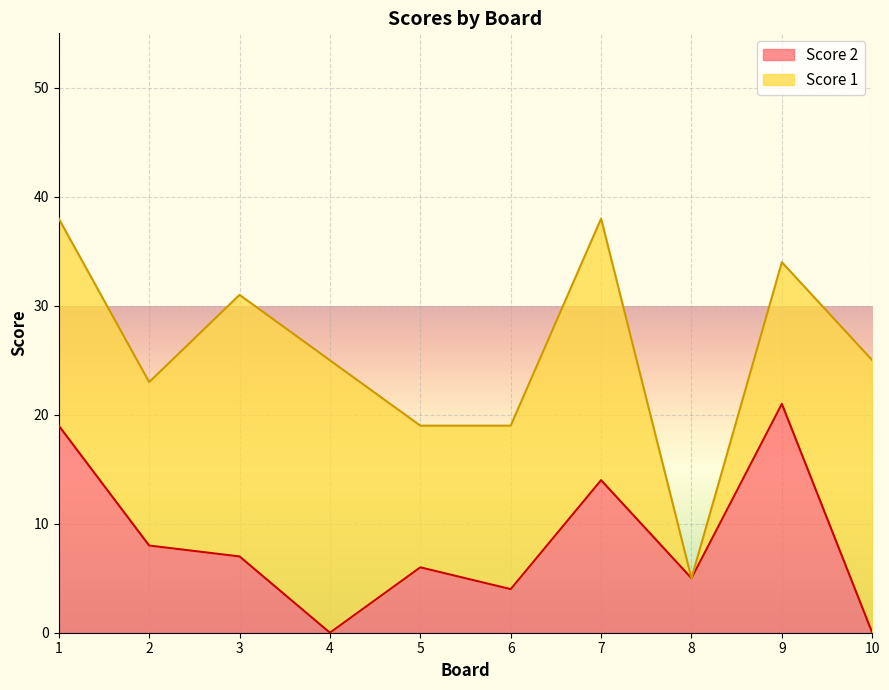

The chart shows a value of -13 at 10. True or false?

False